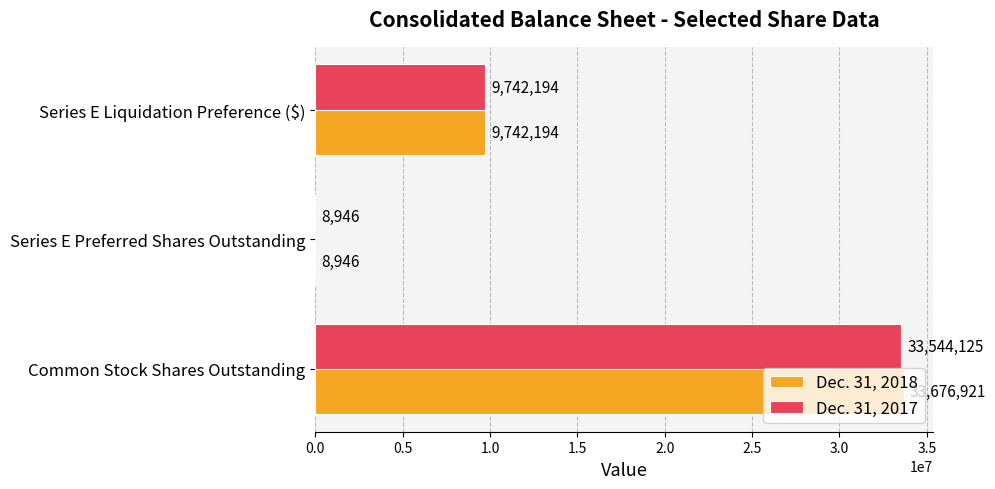

What is the maximum value shown in the chart?

33676921